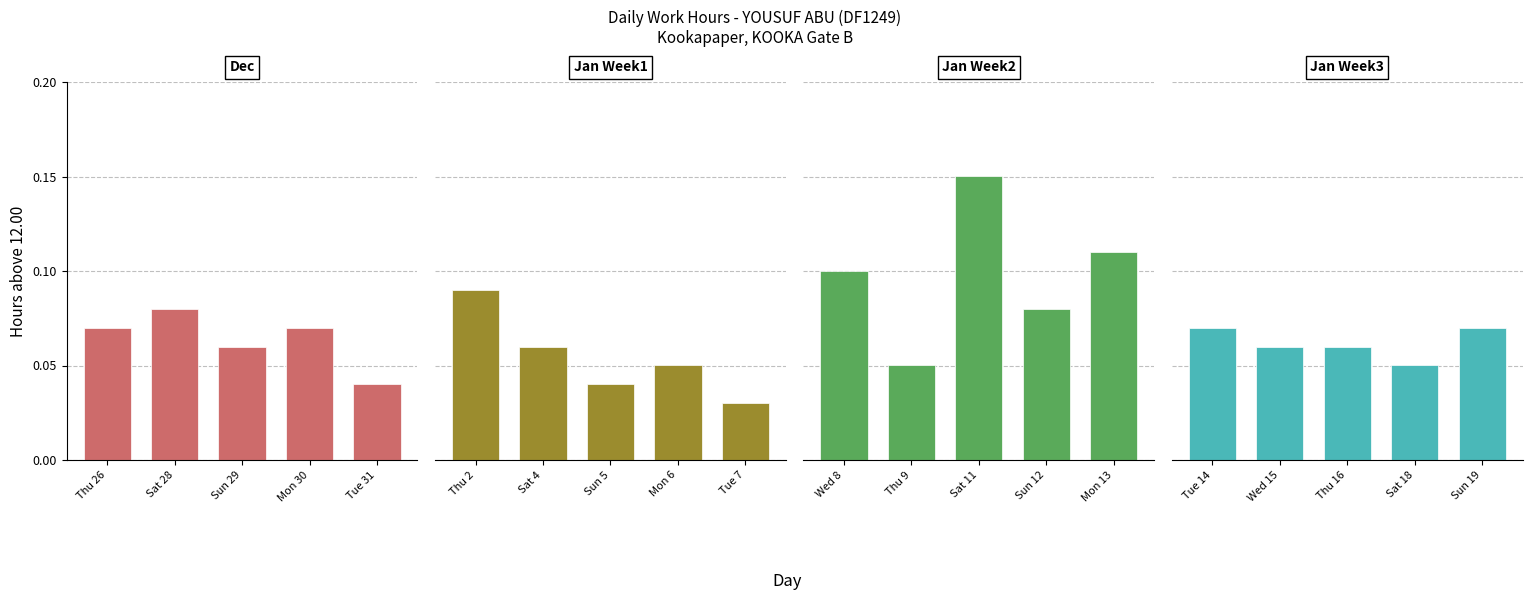

Which series has the largest total across all categories?

Jan Week2